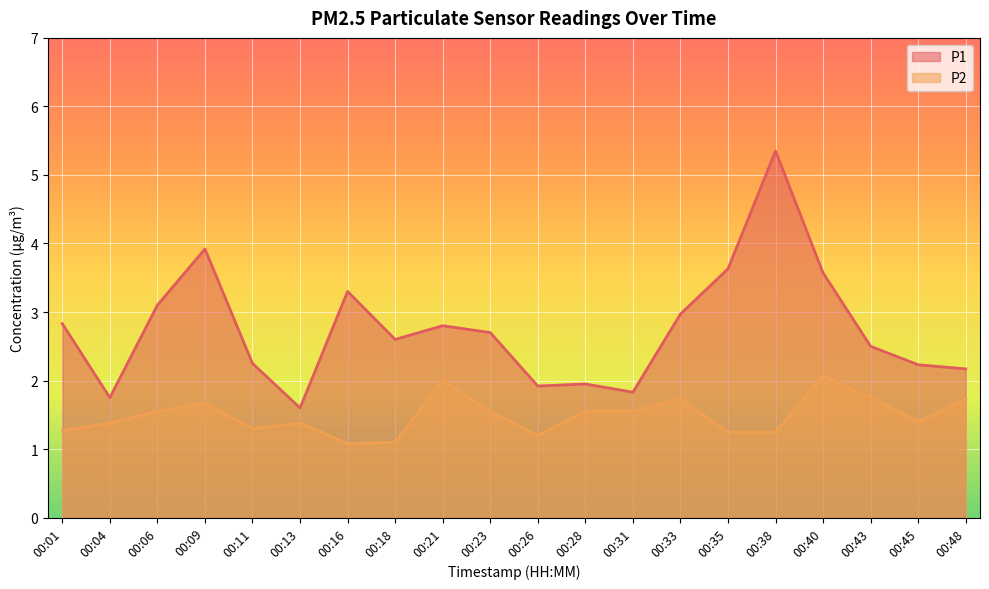

Where is the first local maximum for P1?

00:09